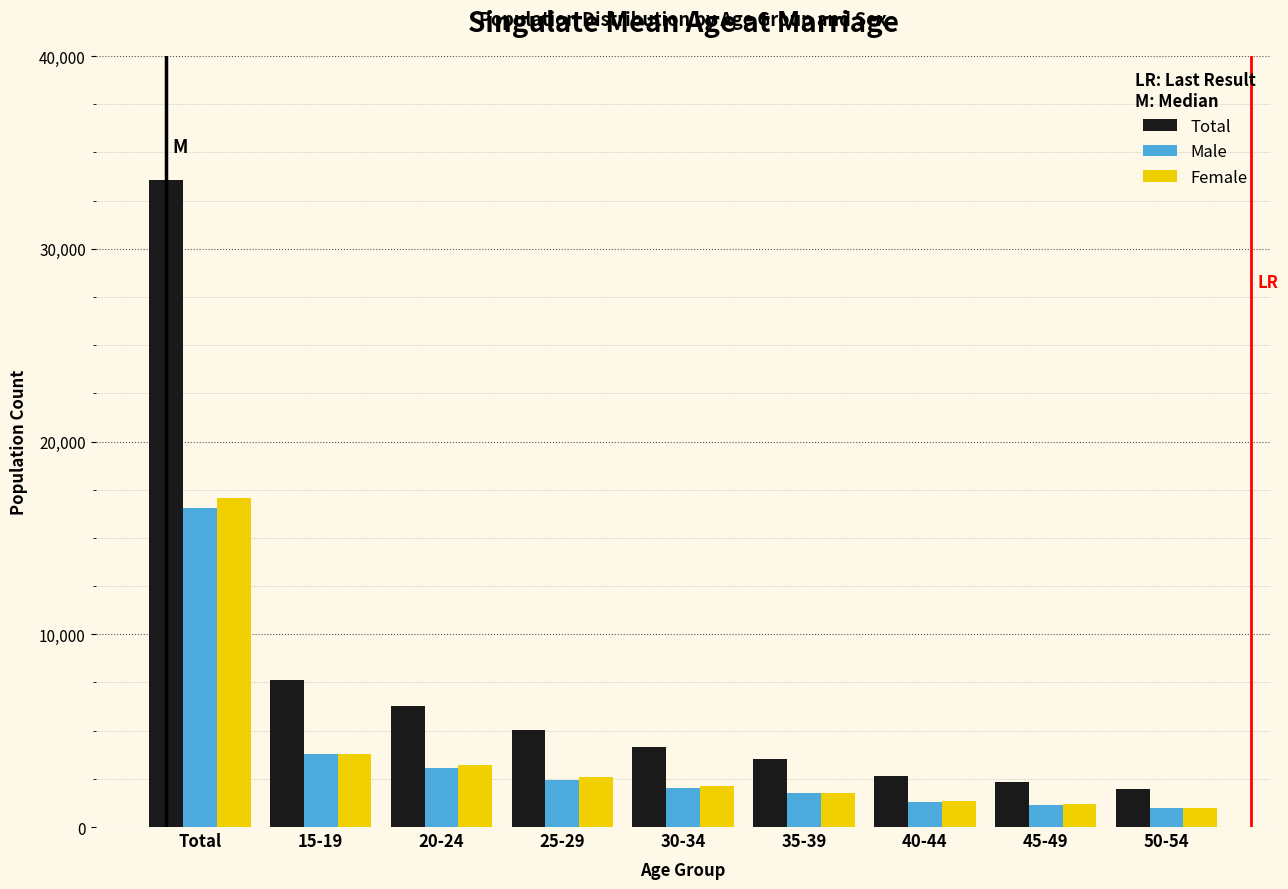

What is the lowest value of the Total series?

1977